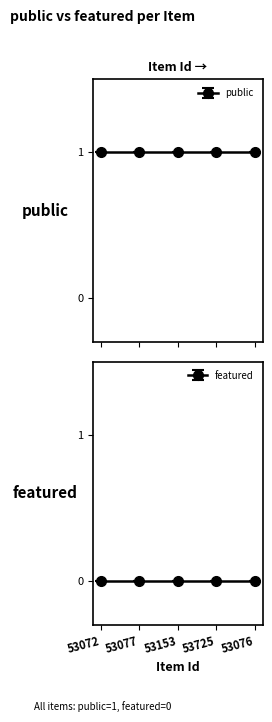

List the labels in order of featured value, largest first.

53072, 53077, 53153, 53725, 53076